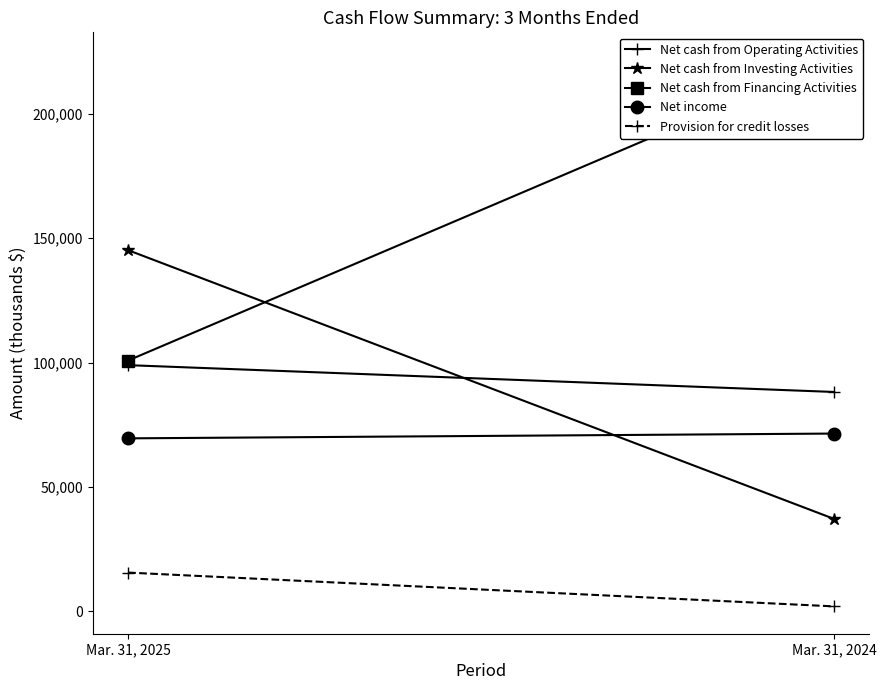

True or false: Net cash from Operating Activities has a value of 170336 at Mar. 31, 2025.

False